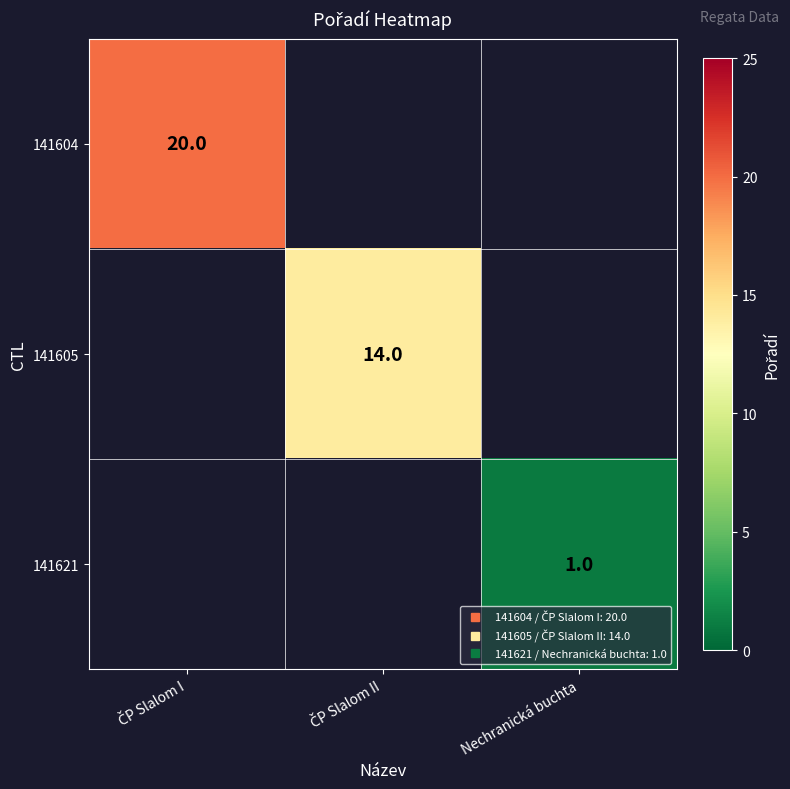

Read the 141605 value at ČP Slalom II.

14.0